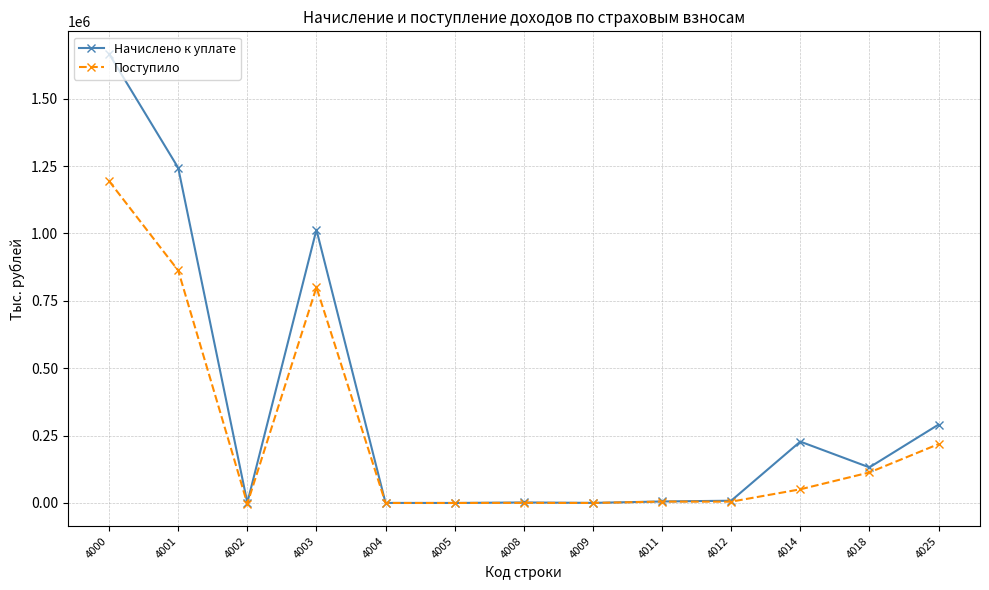

True or false: Поступило has more than 0 interior local peaks.

True